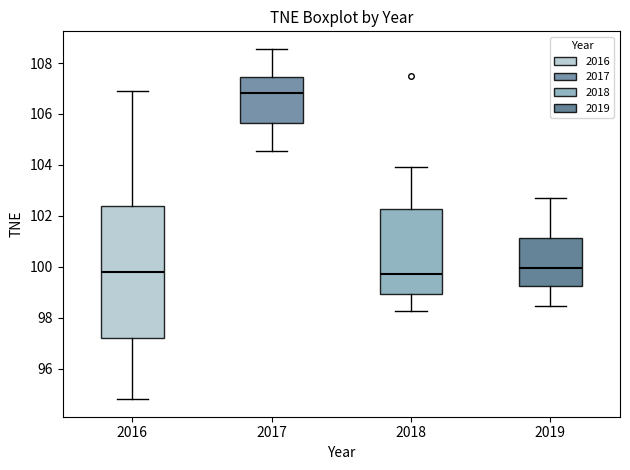

Reading left to right, transcribe this box plot: for each box, give where its median line is, the range the box spans, and where its two whiskers end, as read against the y-axis. The values are not printed on the chart, so give them approximately, as read against the axis.

2016: median 99.8, box 97.2 to 102.4, whiskers 94.8 to 106.8
2017: median 106.8, box 105.6 to 107.4, whiskers 104.6 to 108.6
2018: median 99.8, box 99.0 to 102.2, whiskers 98.2 to 104.0
2019: median 100.0, box 99.2 to 101.2, whiskers 98.4 to 102.8